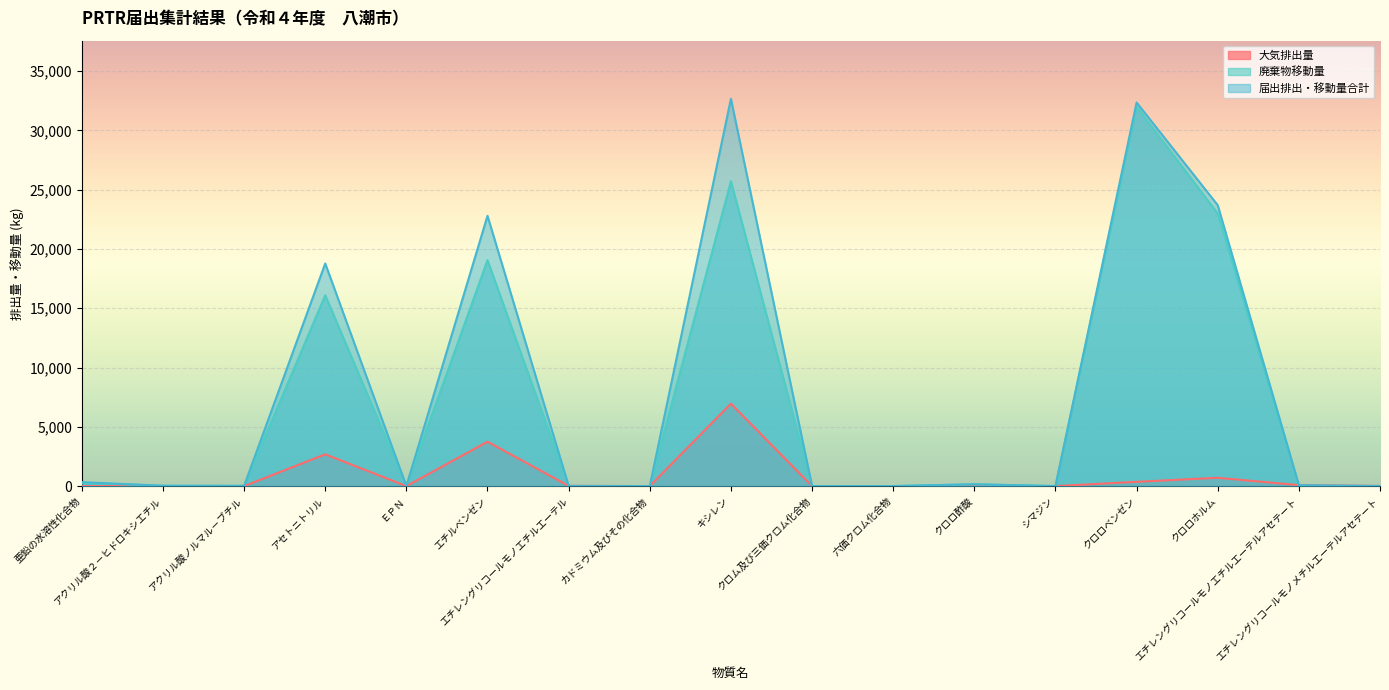

What is the sum of the 大気排出量 values at 六価クロム化合物 and エチルベンゼン?

3744